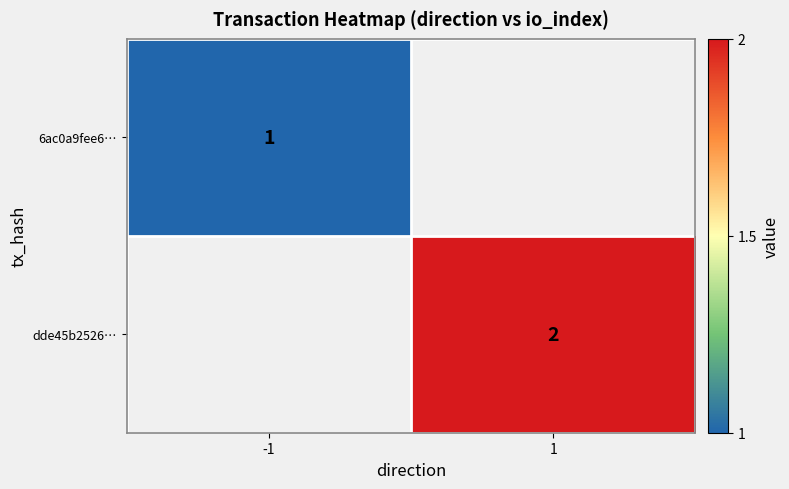

Which has a higher value, -1 or 1?

1